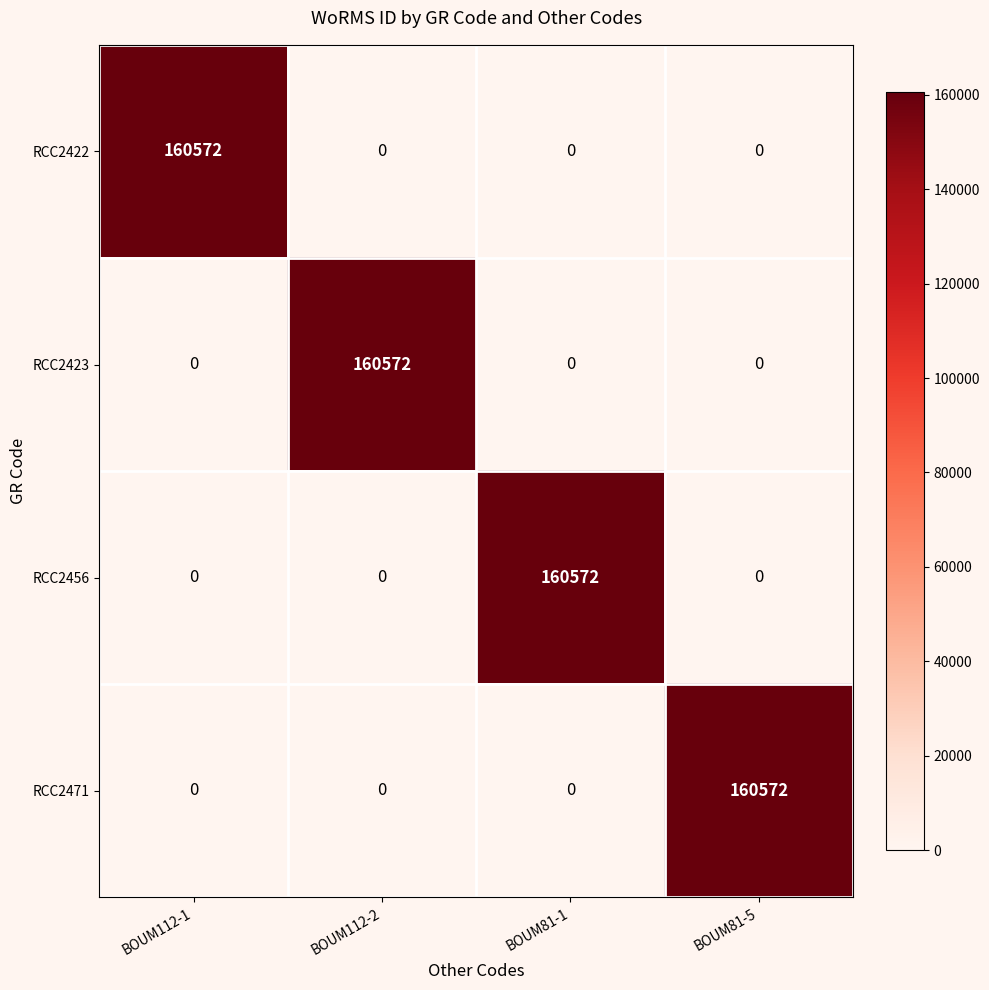

How many RCC2456 values are between 0 and 160572?

4